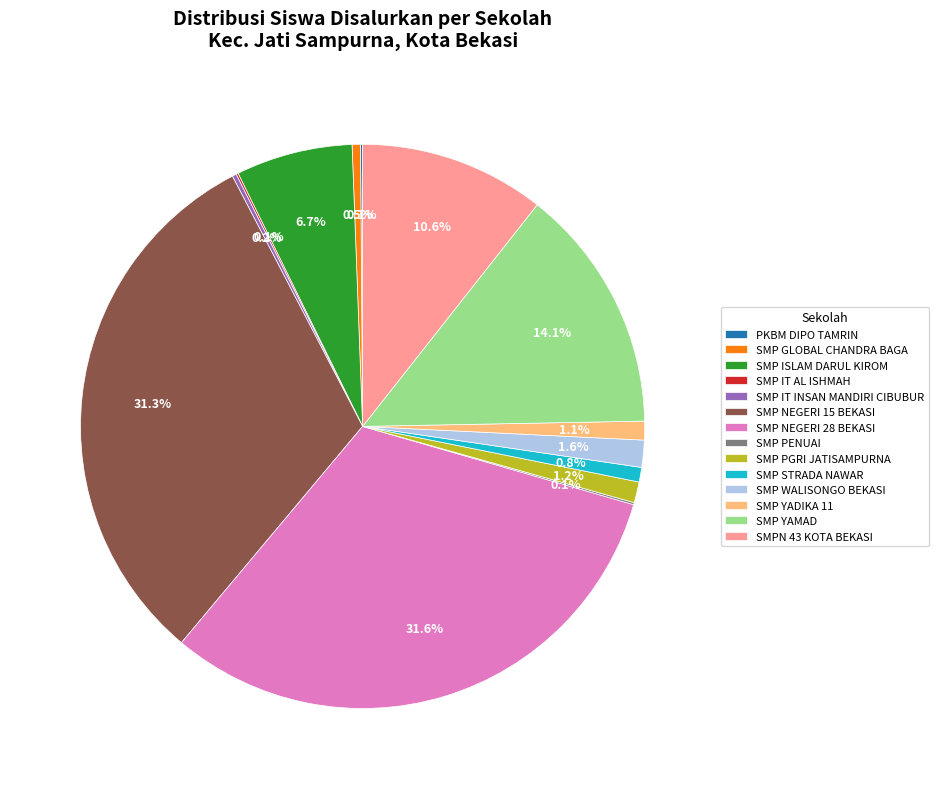

Approximately how many times larger is the value at SMP GLOBAL CHANDRA BAGA compared to SMP WALISONGO BEKASI?

0.3